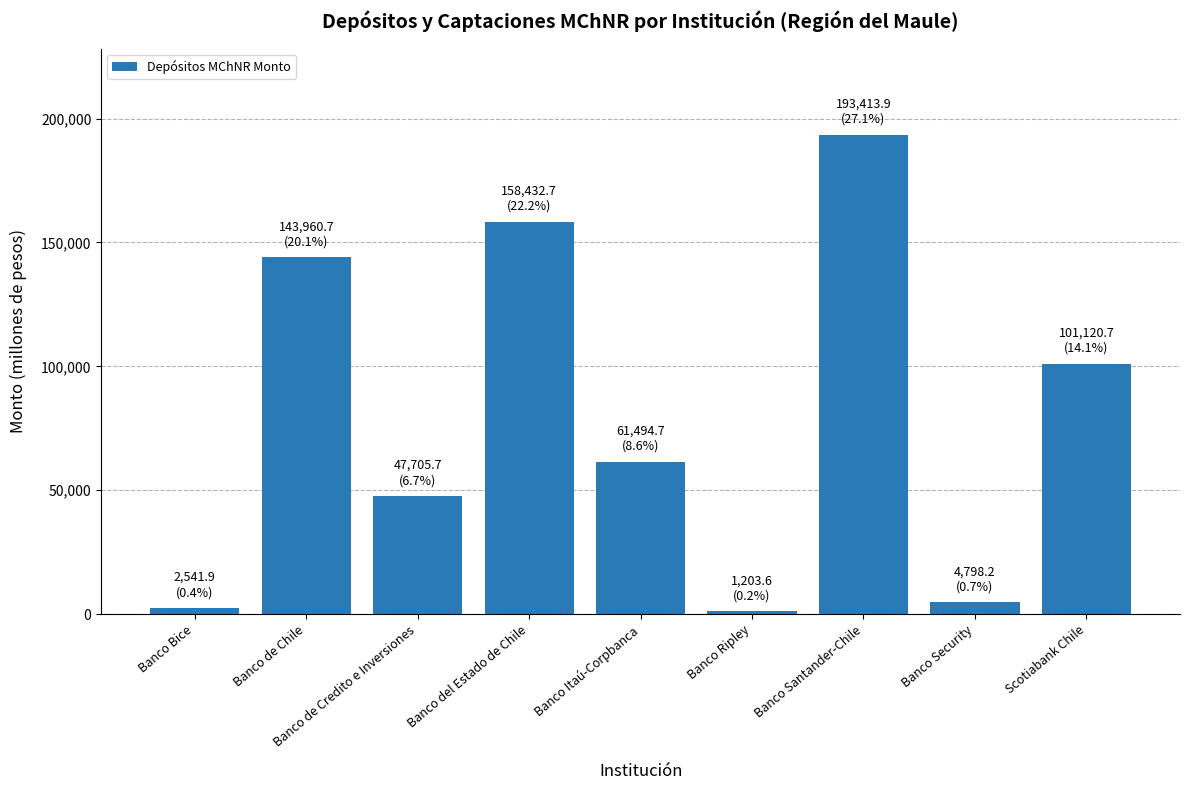

Reading left to right, transcribe all the data shown in this chart.

2541.9	143960.7	47705.7	158432.7	61494.7	1203.6	193413.9	4798.2	101120.7